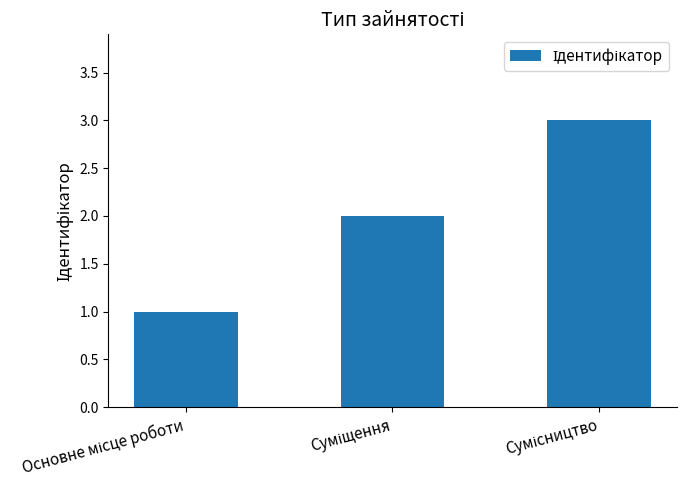

What is the sum of all values?

6